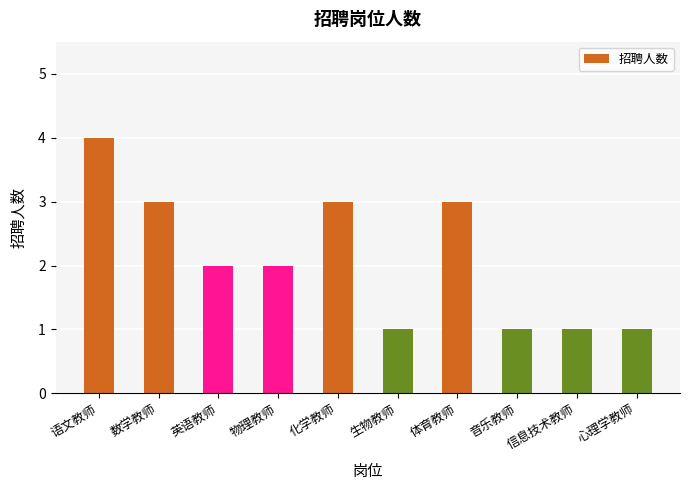

What is the label of the 6th bar from the left?

生物教师